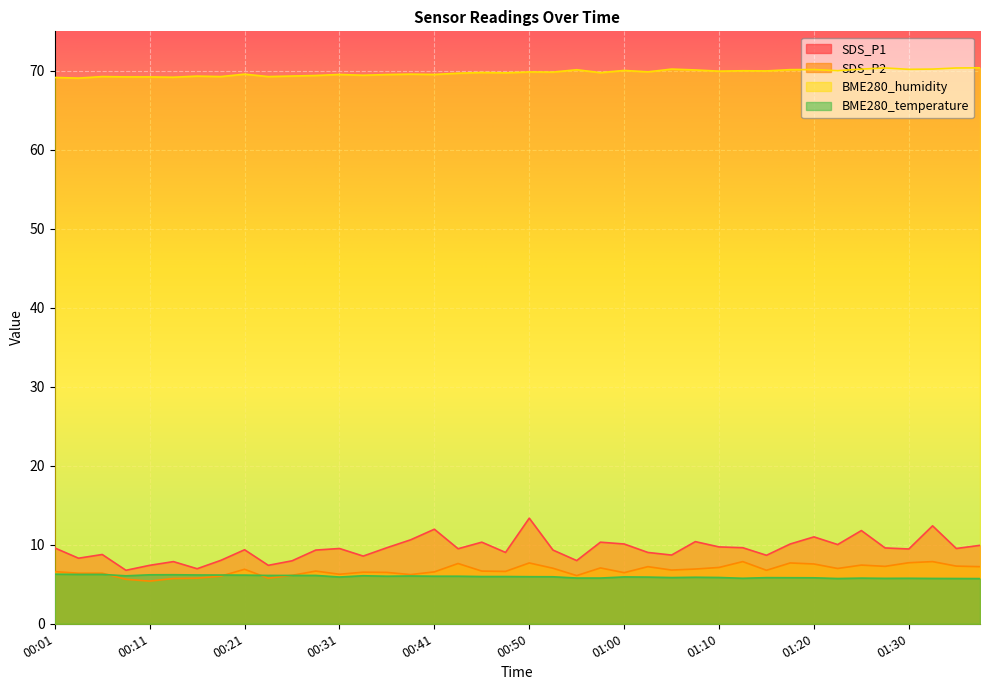

List the labels in order of SDS_P1 value, smallest first.

00:09, 00:16, 00:11, 00:24, 00:14, 00:26, 00:55, 00:19, 00:04, 00:33, 01:15, 01:05, 00:06, 00:48, 01:03, 00:28, 00:53, 00:21, 01:30, 00:43, 00:31, 01:35, 00:01, 01:27, 00:36, 01:13, 01:10, 01:37, 01:22, 01:00, 01:17, 00:46, 00:58, 01:08, 00:38, 01:20, 01:25, 00:41, 01:32, 00:50